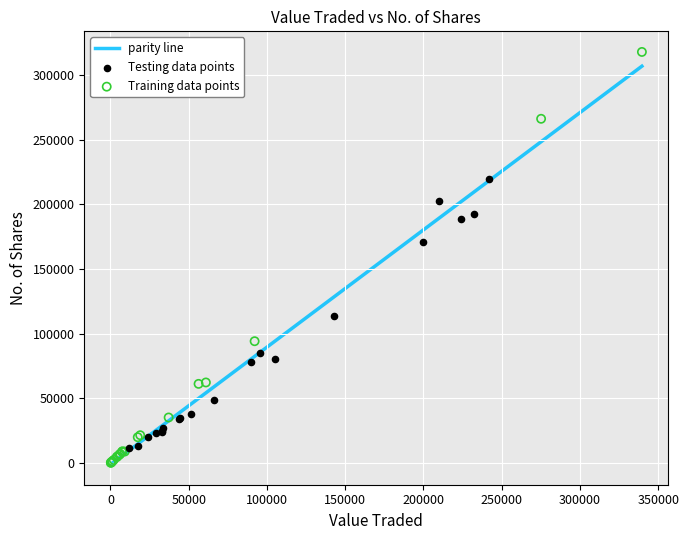

Which series contains the highest Y value?

Training data points